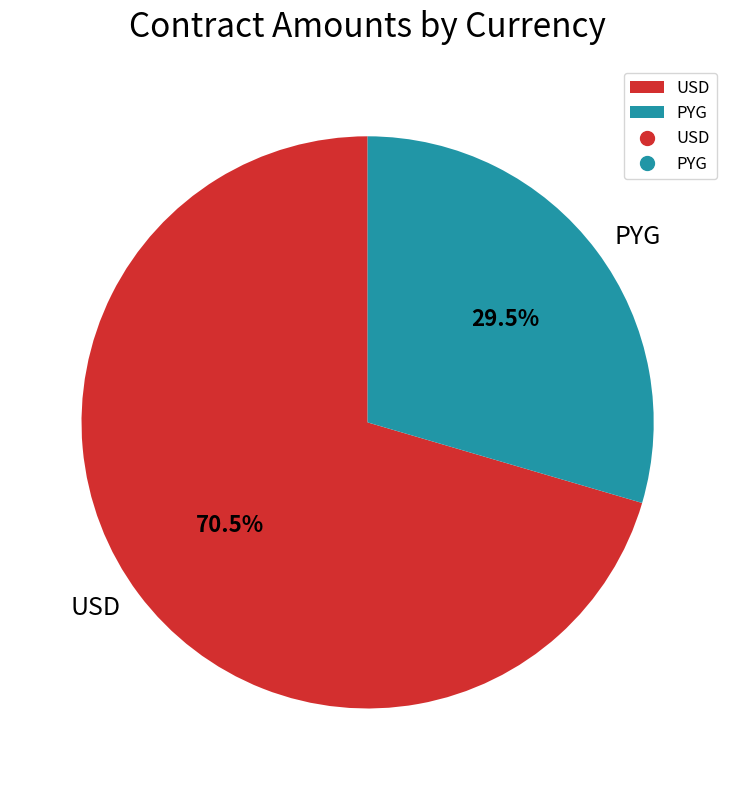

Rank the categories by value from highest to lowest.

USD, PYG